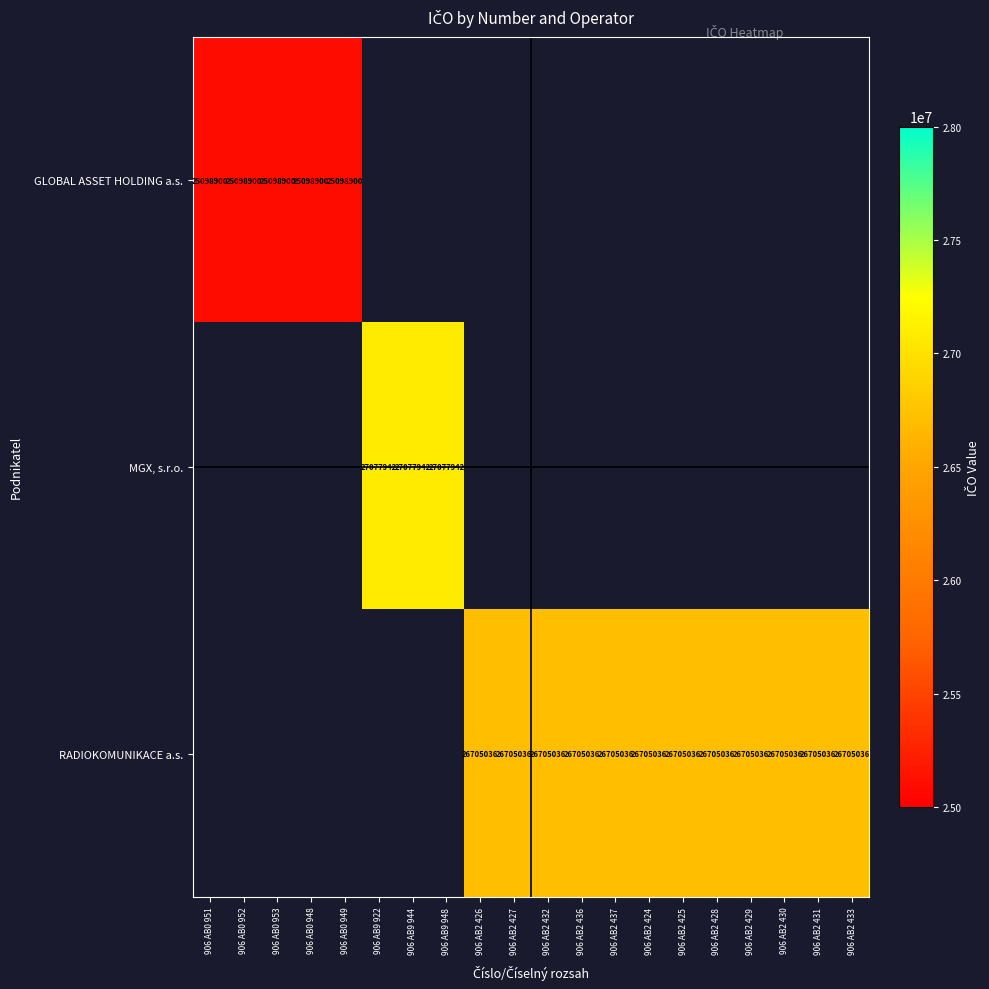

True or false: RADIOKOMUNIKACE a.s. has a value of 45273430 at 906 AB2 431.

False